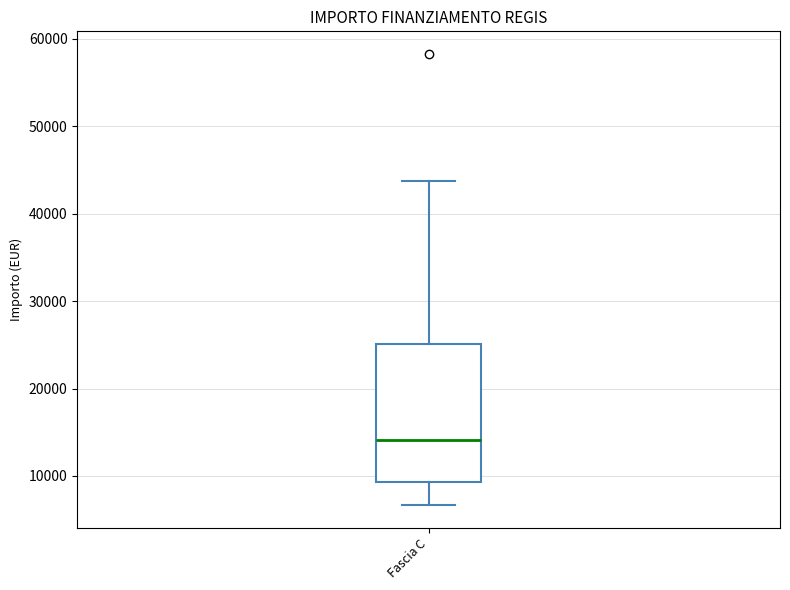

Where is the upper edge of the box for Fascia C on the y-axis? The values are not printed on the chart, so give them approximately, as read against the axis.

25000